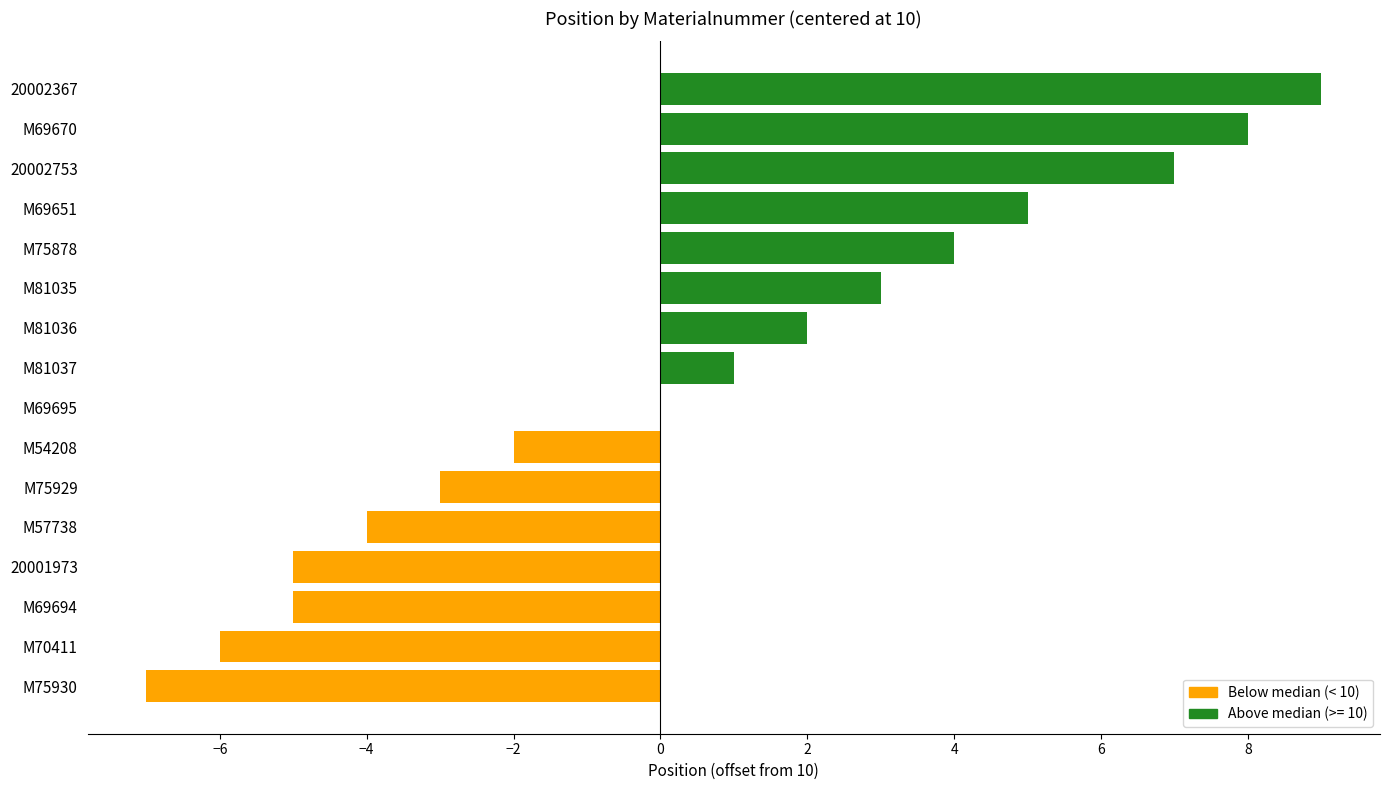

Does the chart contain stacked bars?

No